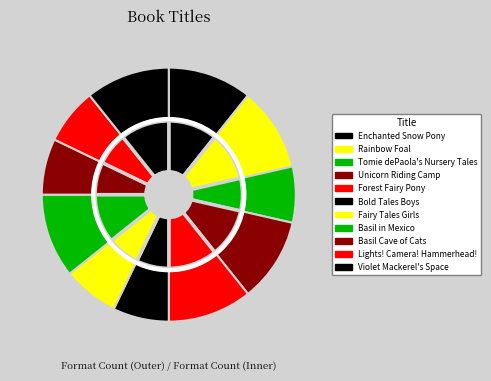

Is there a majority slice in this chart?

No